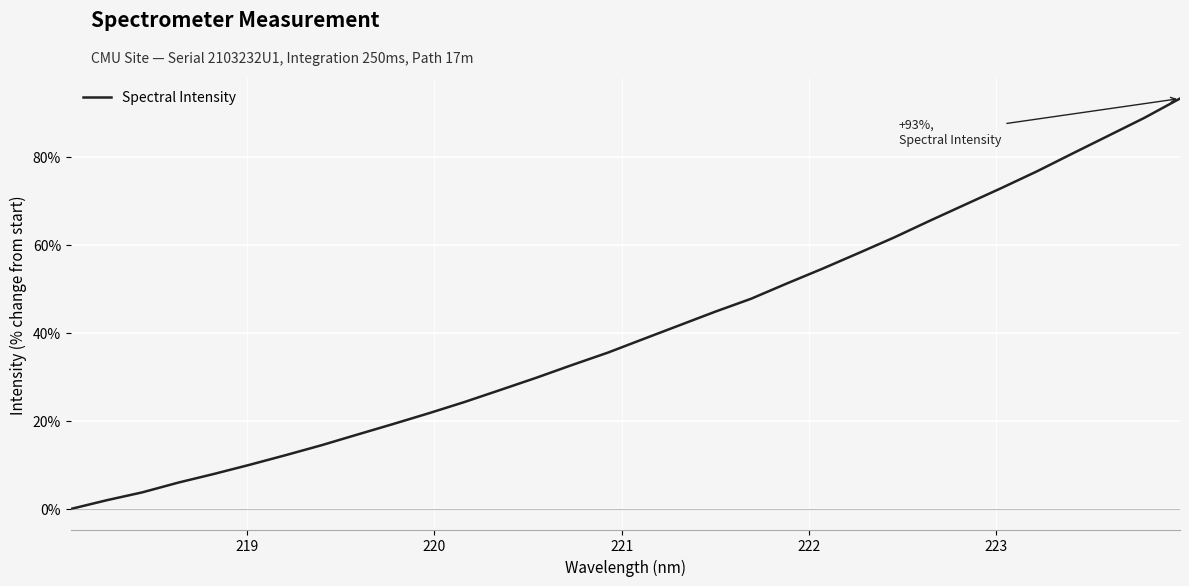

How many lines are shown in the chart?

1